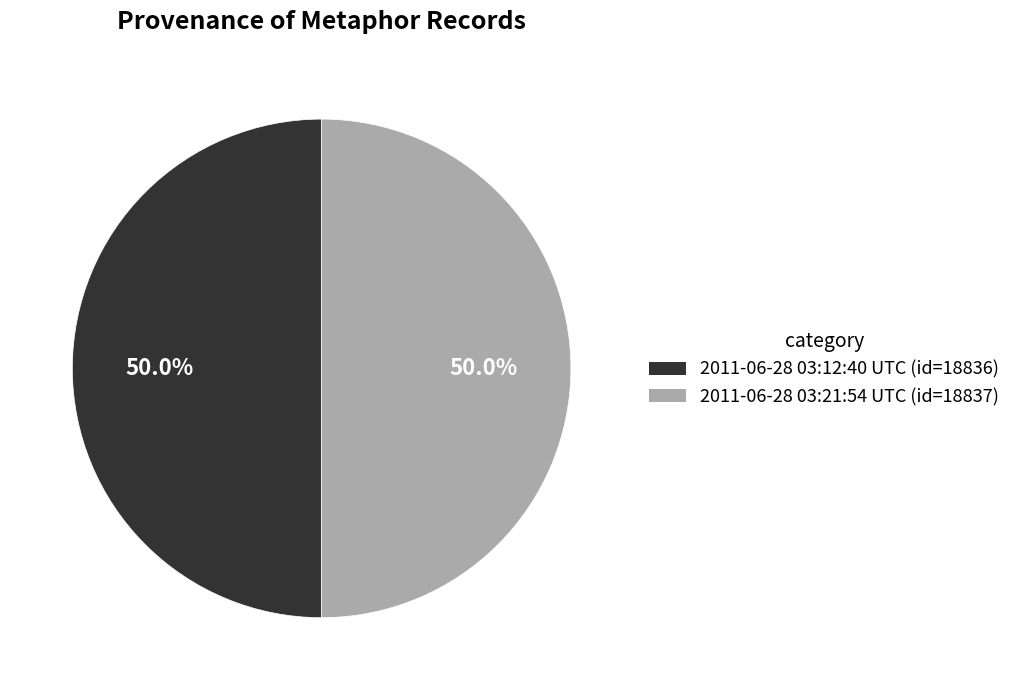

Approximately how many times larger is the value at 2011-06-28 03:12:40 UTC compared to 2011-06-28 03:21:54 UTC?

1.0